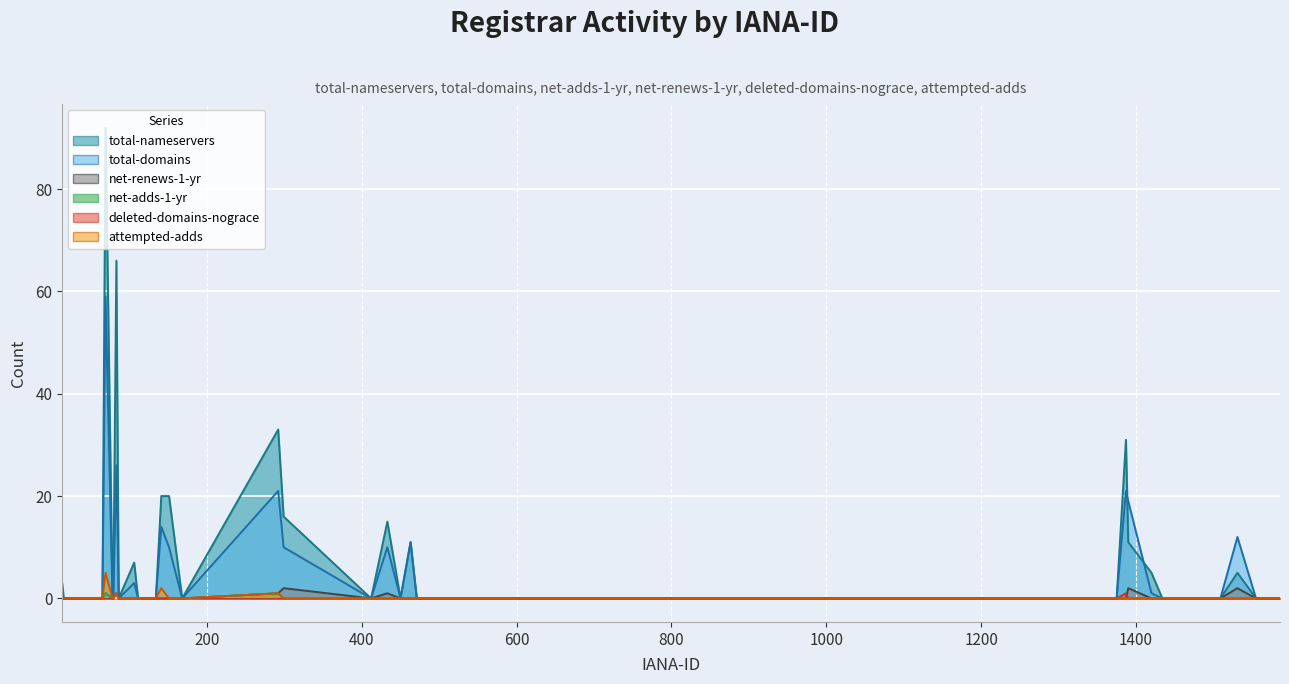

In total-nameservers, how many points are lower than both neighbors (excluding endpoints)?

4